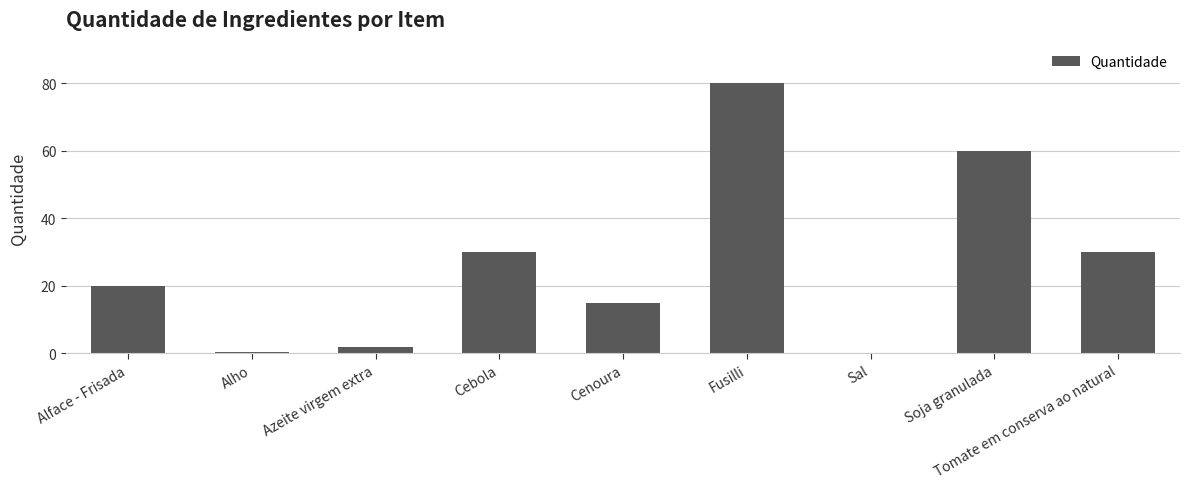

Which label corresponds to the largest value in the chart?

Fusilli